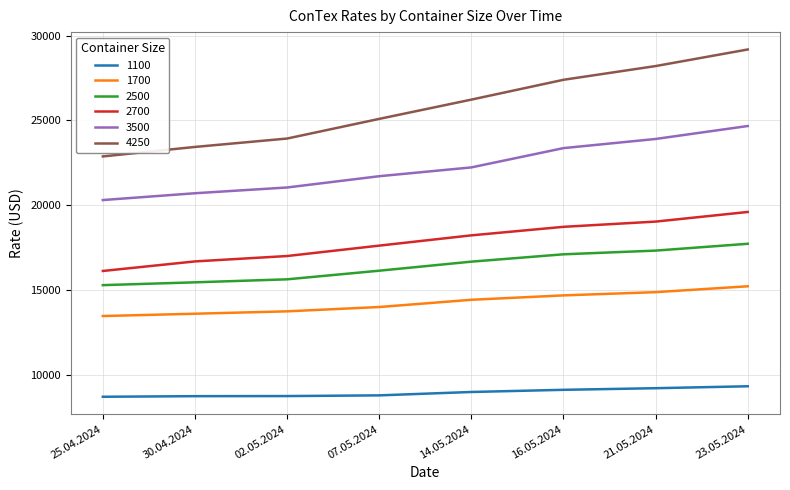

True or false: 1700 and 2700 cross at least once.

False